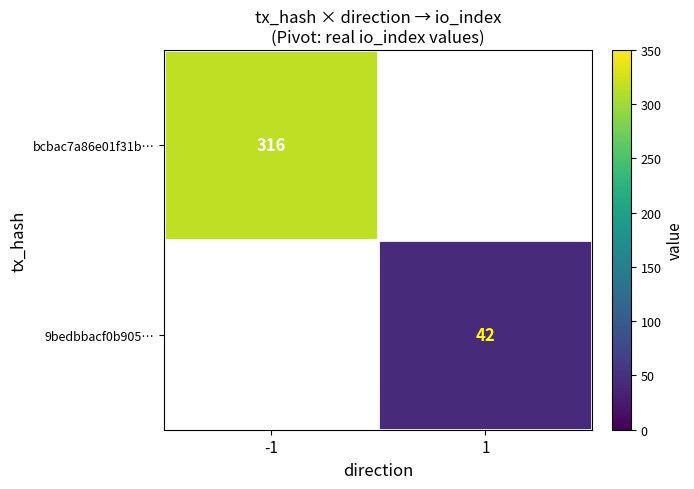

Is it true that 9bedbbacf0b905… equals 64 at 1?

False